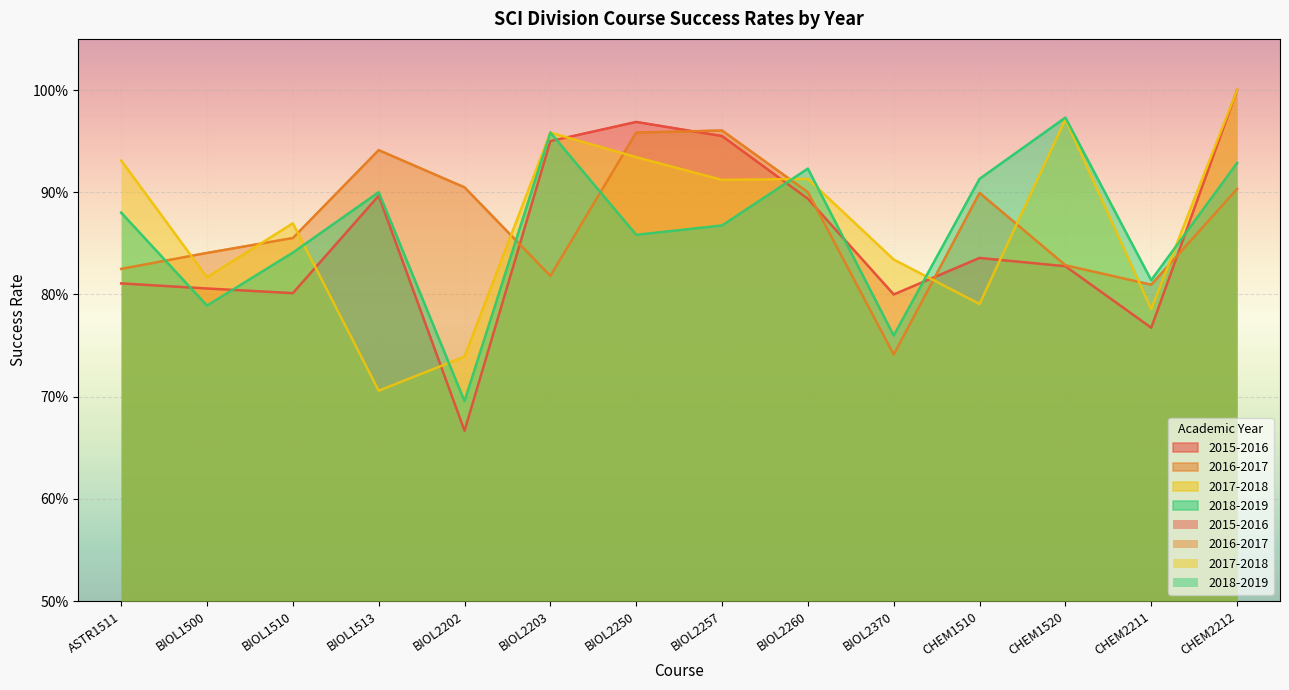

Which series ends up on top after the final intersection of 2015-2016 and 2017-2018?

2017-2018